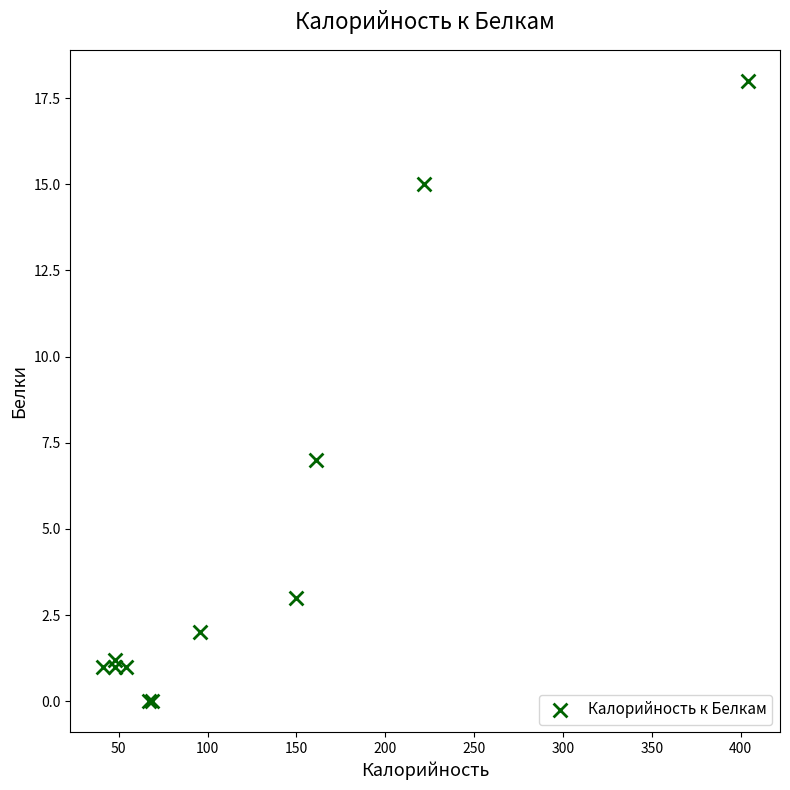

What Y value in the scatter plot is closest to 9?

7.0